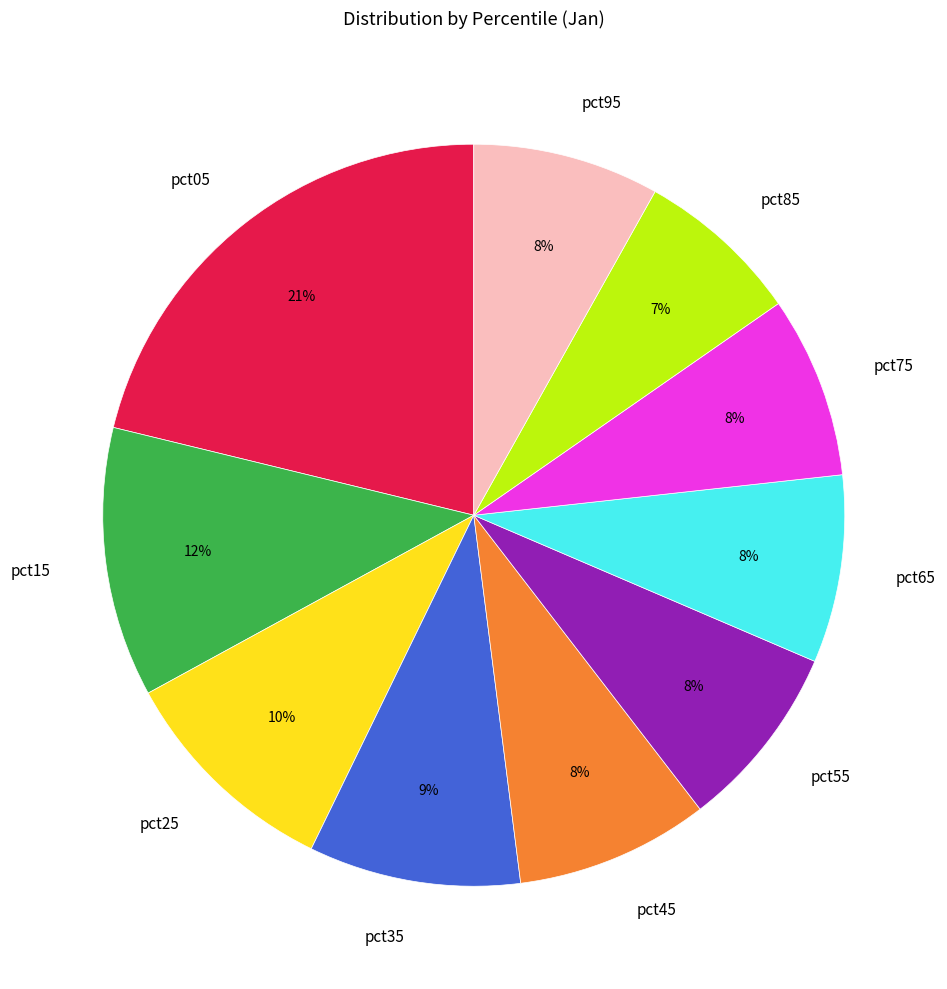

Do pct15 and pct65 together represent more than half of the pie?

No